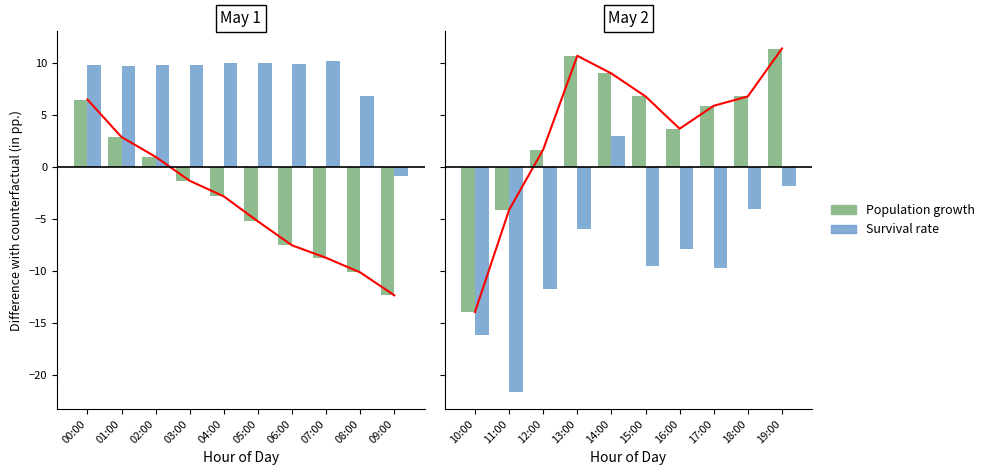

The Population growth series shows 2.5 at 12:00. True or false?

False